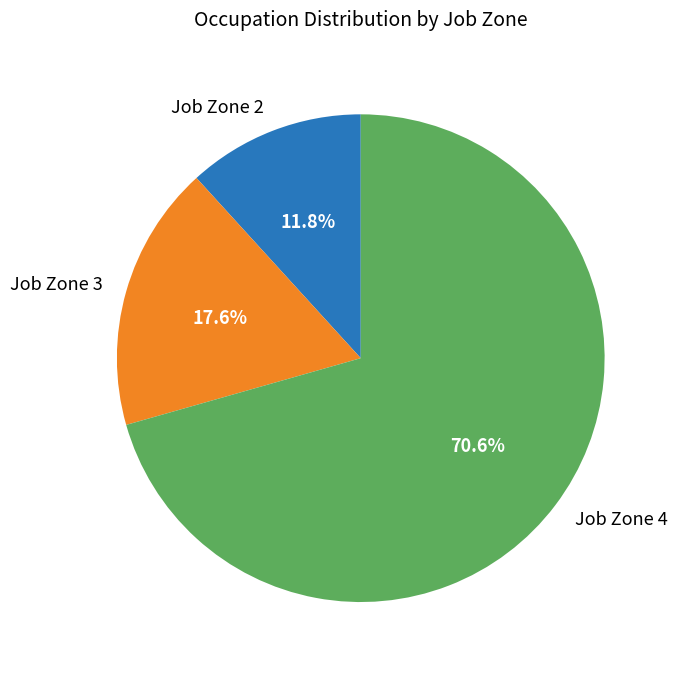

Which category has the biggest portion of the pie?

Job Zone 4